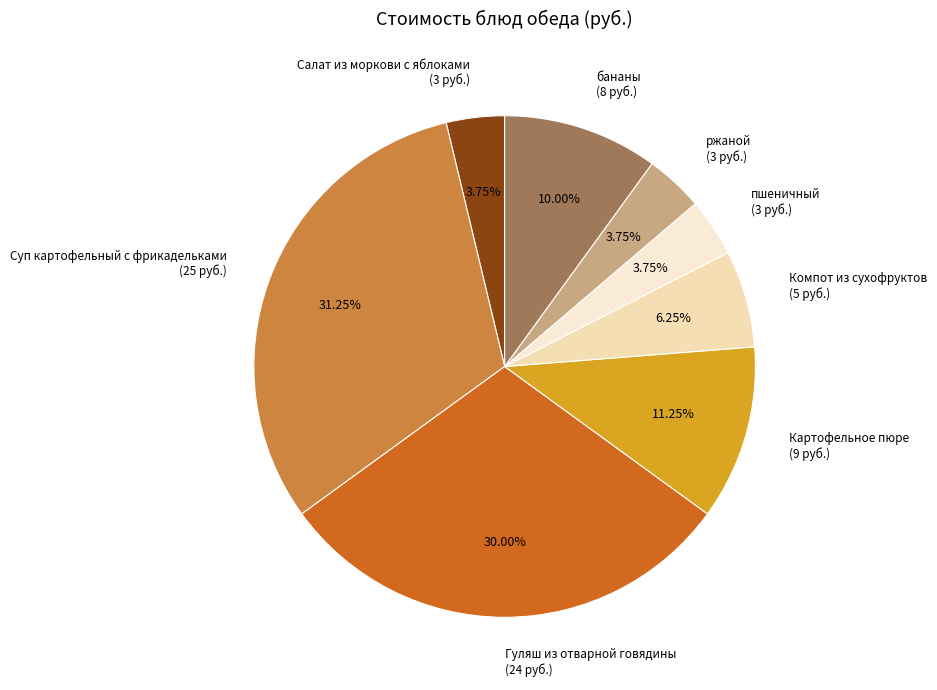

Which slice is the largest?

Суп картофельный с фрикадельками